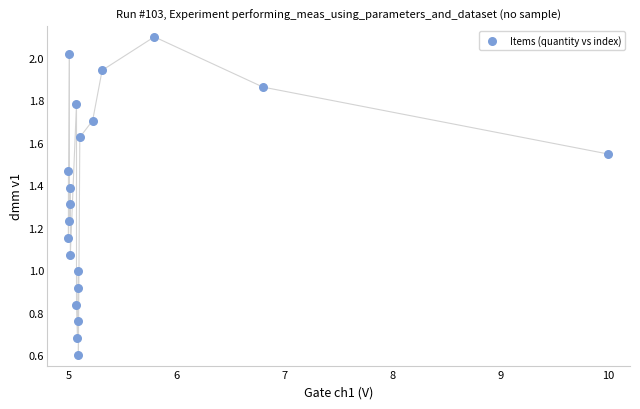

What is the range of X values (max minus min)?

5.0